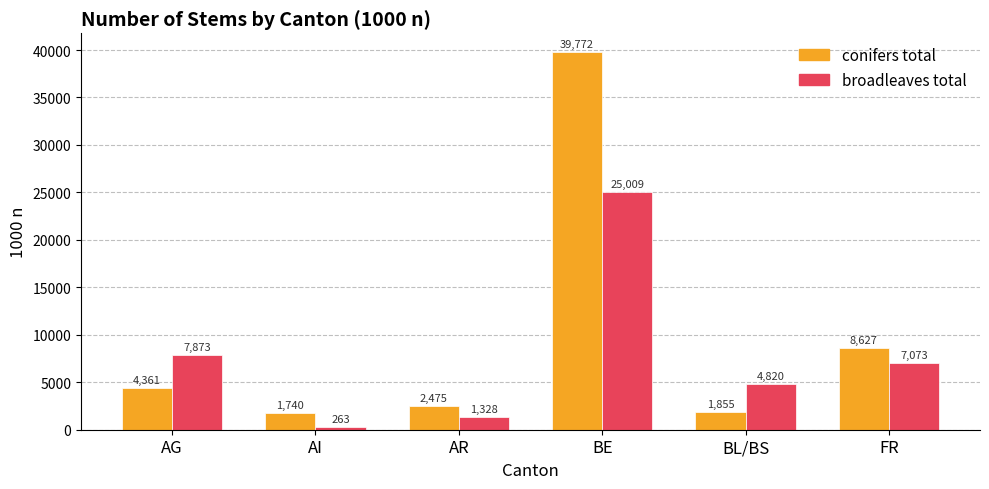

What are all the series names shown in the legend?

conifers total, broadleaves total